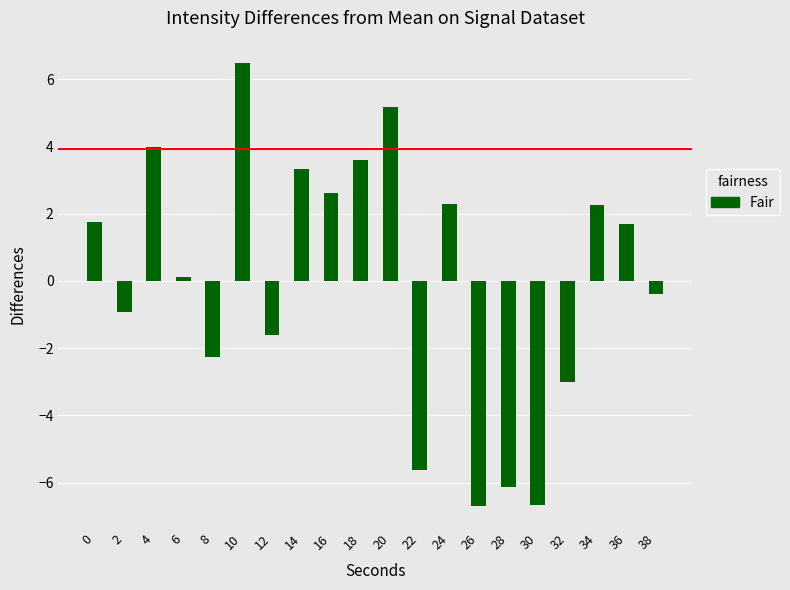

What is the difference between the values at 18 and 12?

5.2